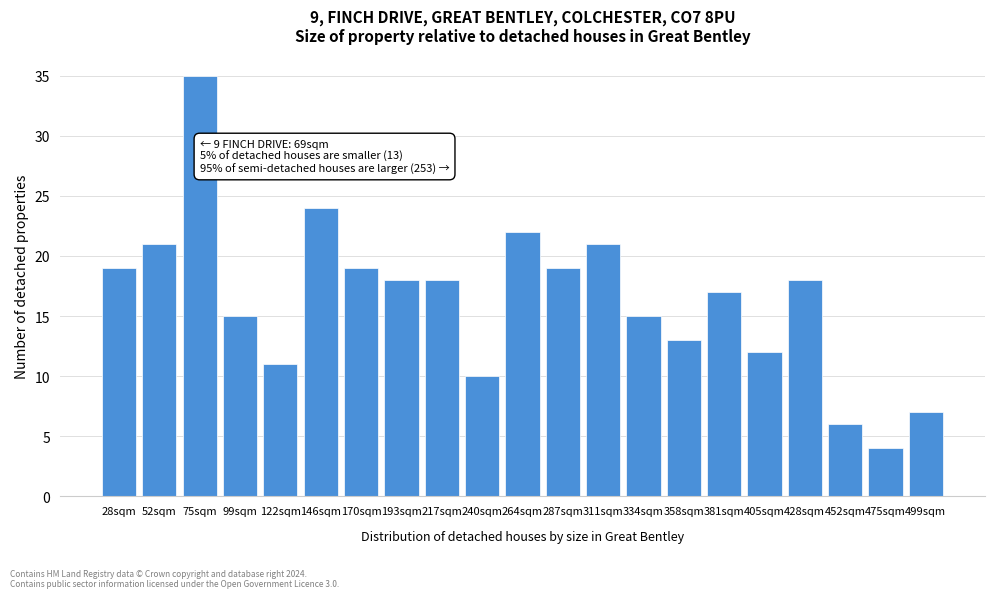

Reading right to left, list all the values displayed in this chart.

499sqm=7	475sqm=4	452sqm=6	428sqm=18	405sqm=12	381sqm=17	358sqm=13	334sqm=15	311sqm=21	287sqm=19	264sqm=22	240sqm=10	217sqm=18	193sqm=18	170sqm=19	146sqm=24	122sqm=11	99sqm=15	75sqm=35	52sqm=21	28sqm=19